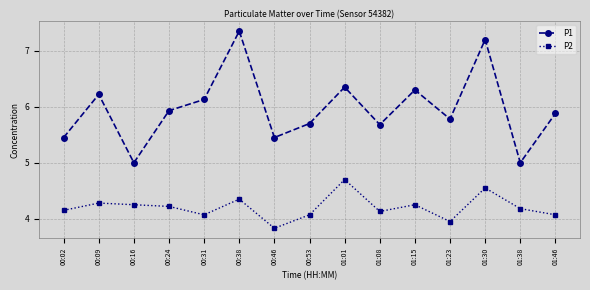

Where does the P2 series first go above 4?

00:02